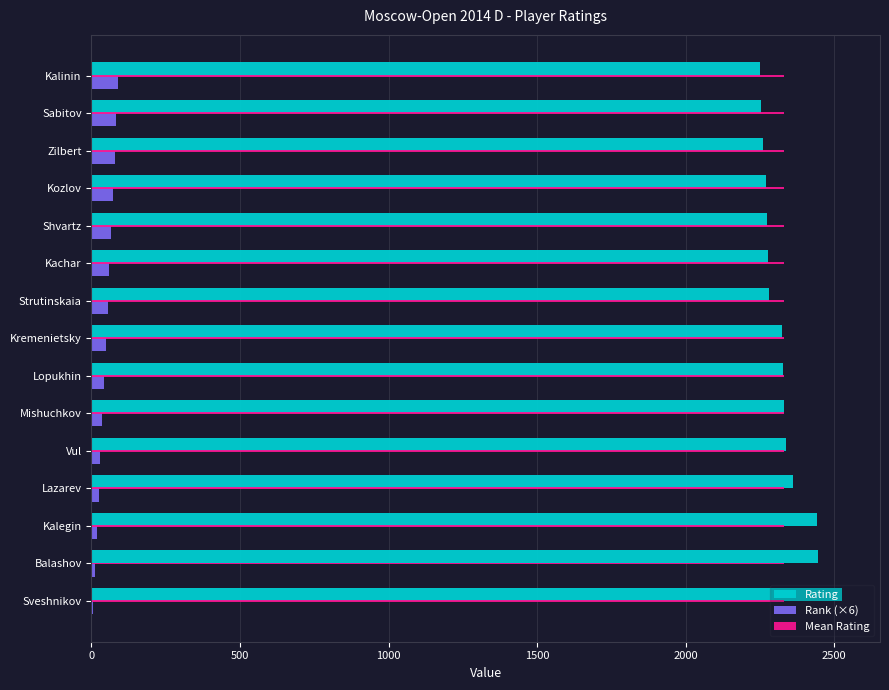

What is the highest value of the Rank (×6) series?

90.0